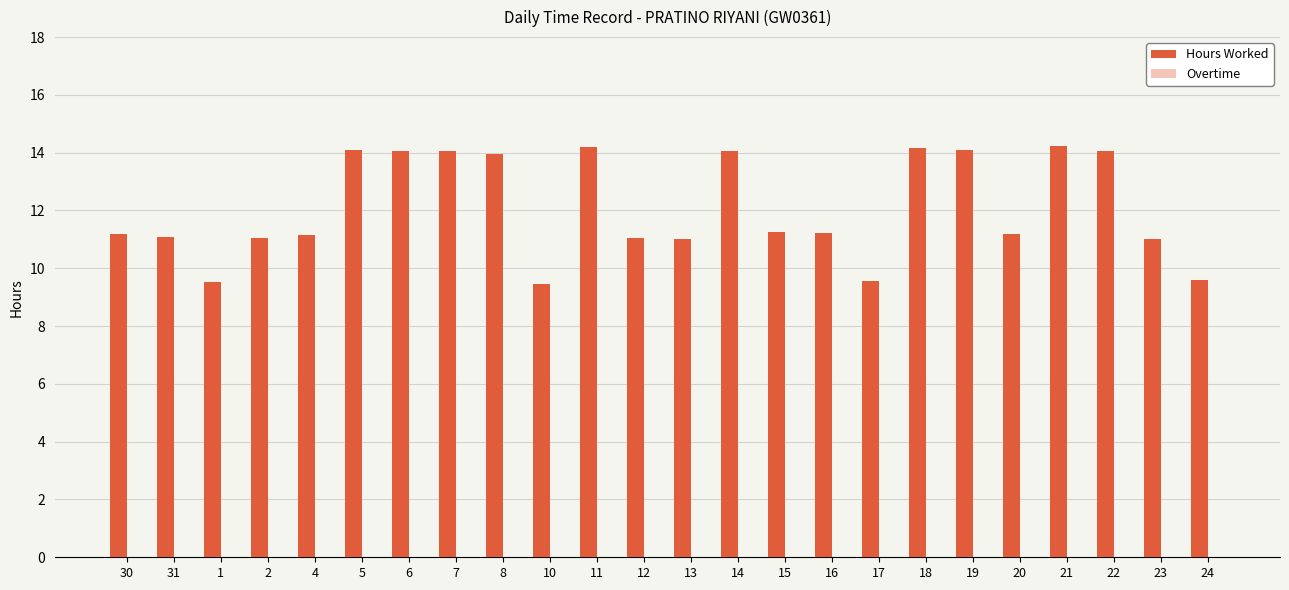

What is the average value?

12.1